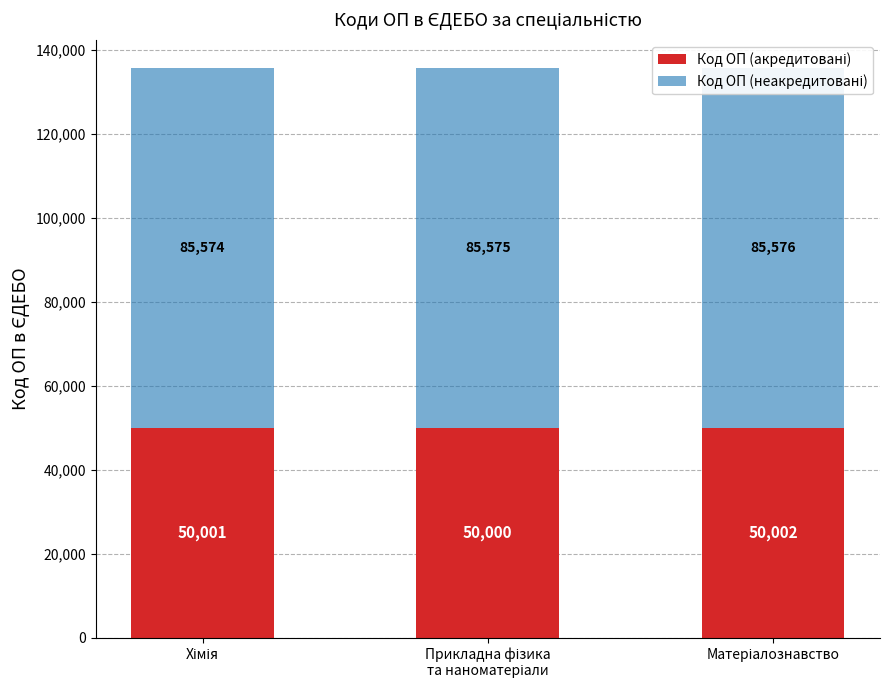

The Код ОП (акредитовані) series shows 50002 at Матеріалознавство. True or false?

True